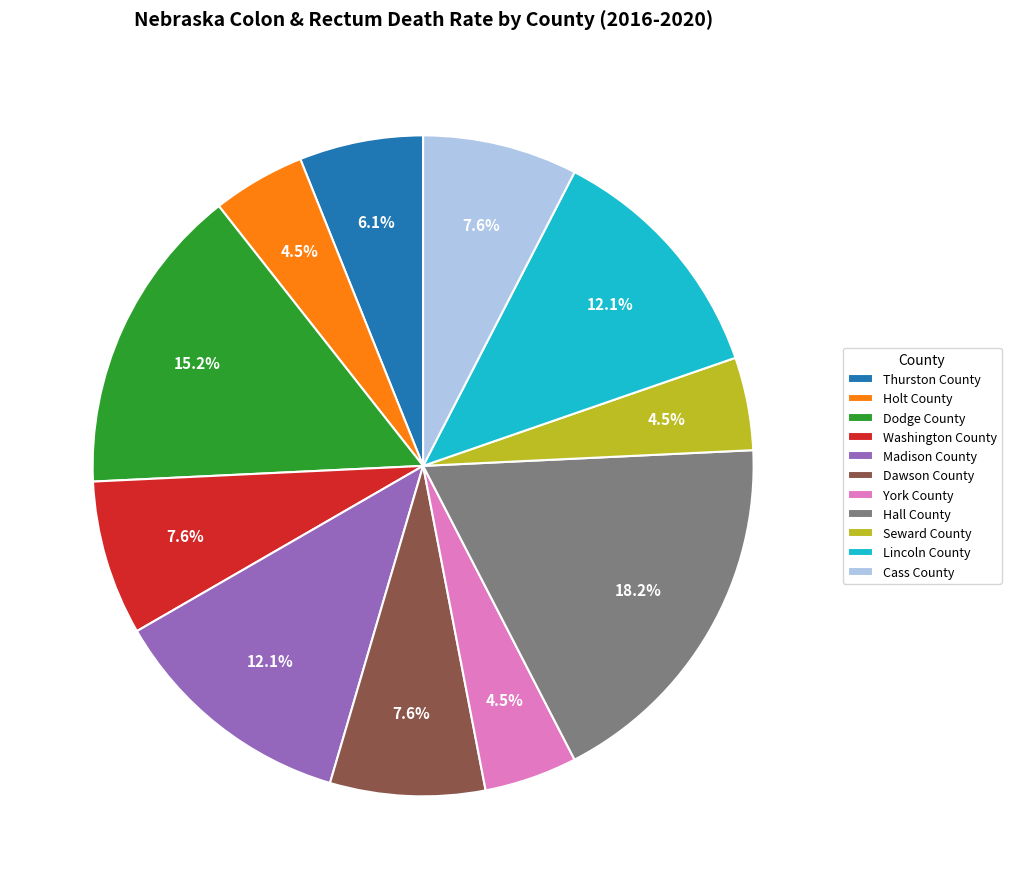

Between Washington County and Thurston County, which is larger?

Washington County